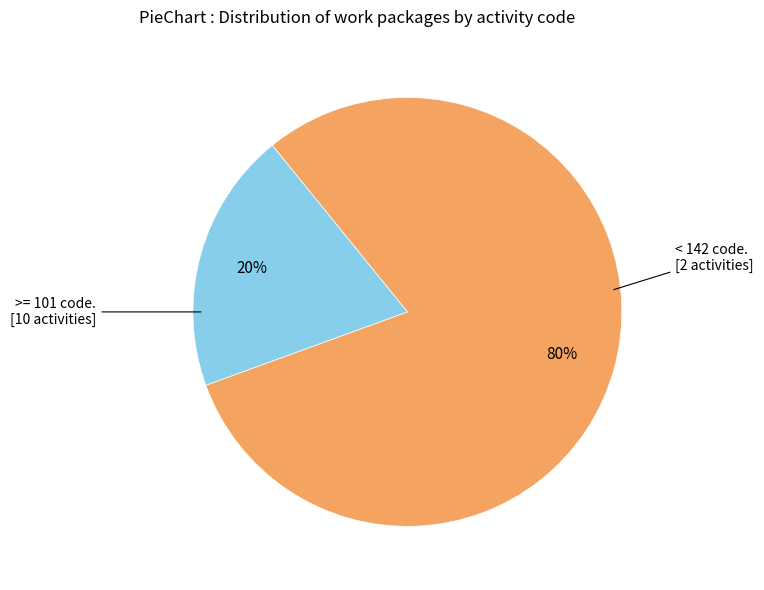

To the nearest percent, what is the average slice percentage?

50%